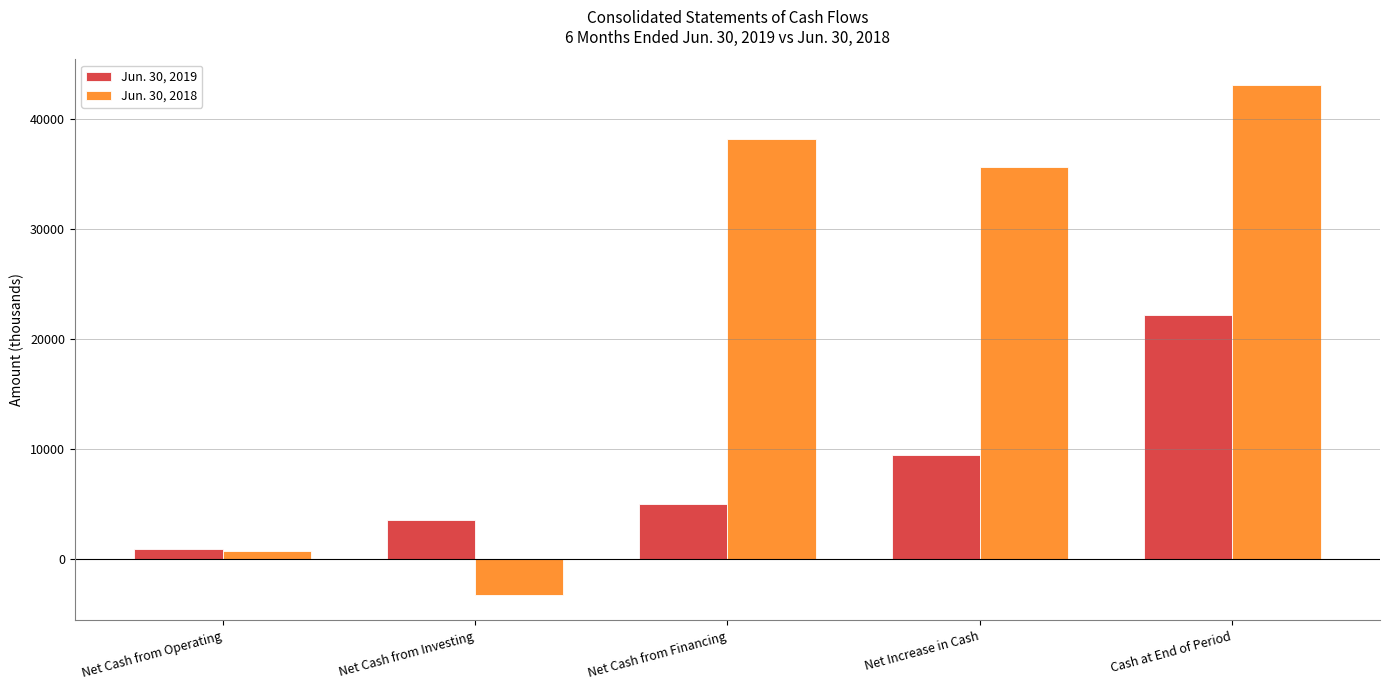

List the series in order of their overall mean, highest first.

Jun. 30, 2018, Jun. 30, 2019